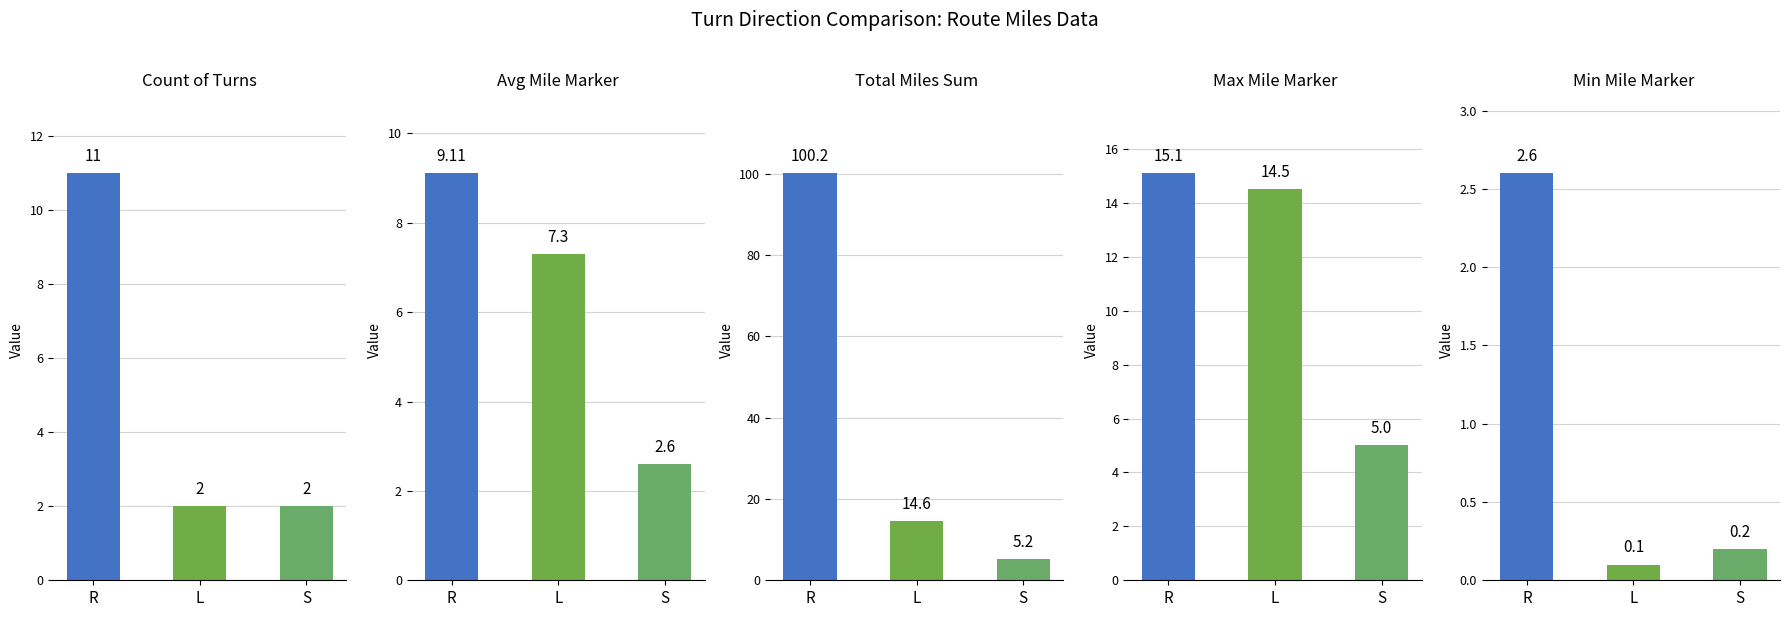

Are the bars grouped side by side (vs. stacked)?

Yes